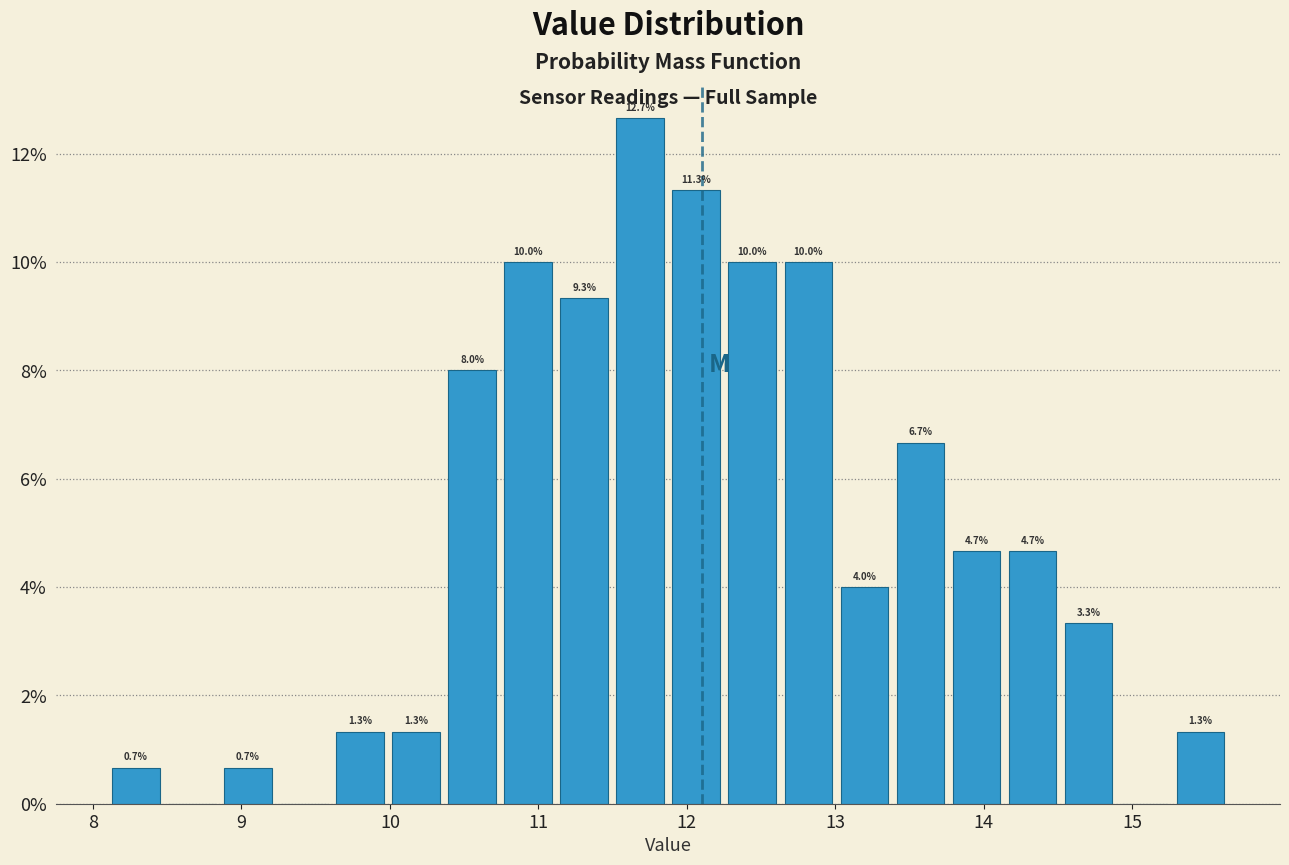

Around what value on the x-axis is the tallest bar? Give the approximate position of its centre, as read against the axis.

11.7